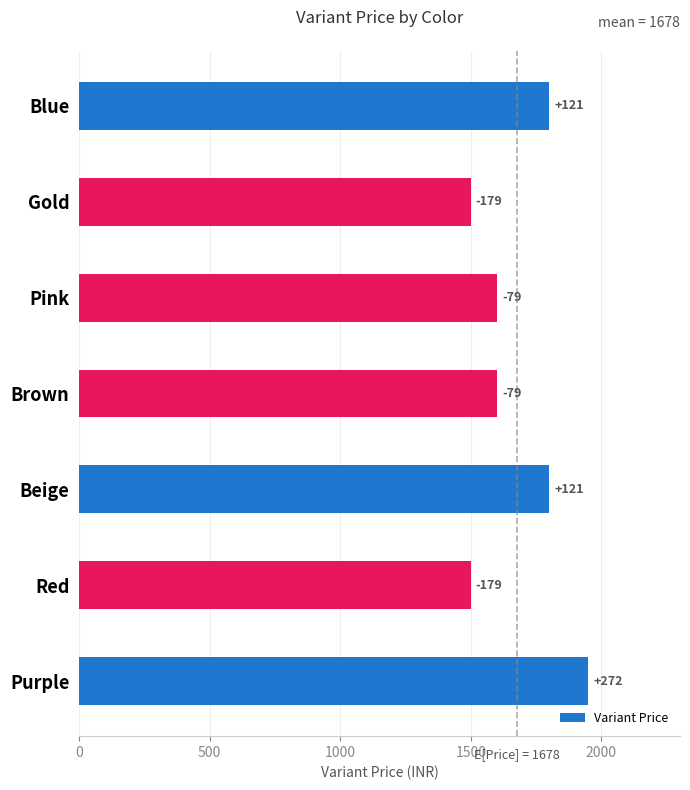

How many bars are there in total?

7